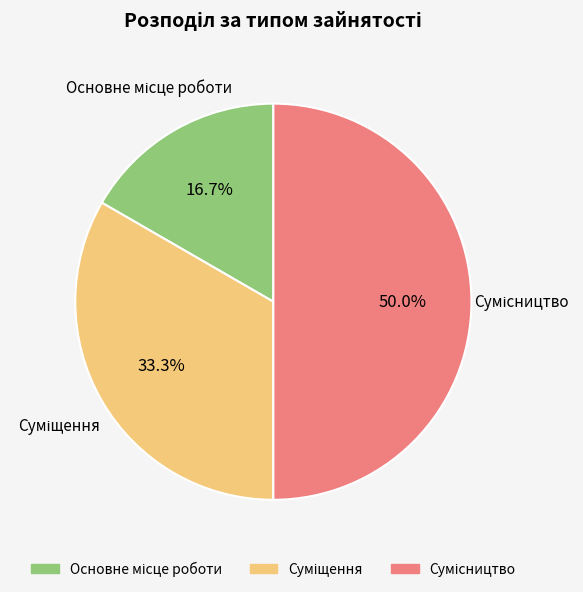

Is there a majority slice in this chart?

No